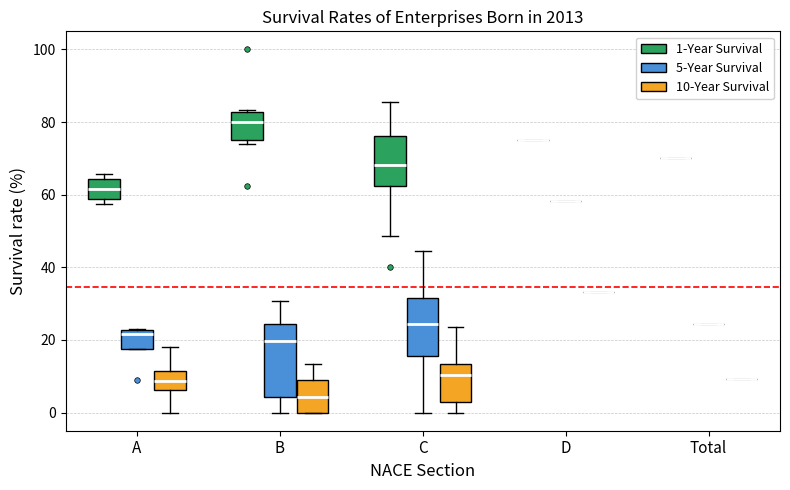

Reading left to right, read every box against the y-axis: the position of its median line, the range the box covers, and the ends of its whiskers. The values are not printed on the chart, so give them approximately, as read against the axis.

A (1-Year Survival): median 62, box 58 to 64, whiskers 58 (just below the box's lower edge) to 66
A (5-Year Survival): median 22 (just below the box's upper edge), box 18 to 22, whiskers 18 to 24
A (10-Year Survival): median 8, box 6 to 12, whiskers 0 to 18
B (1-Year Survival): median 80, box 76 to 82, whiskers 74 to 84
B (5-Year Survival): median 20, box 4 to 24, whiskers 0 to 30
B (10-Year Survival): median 4, box 0 to 10, whiskers 0 to 14
C (1-Year Survival): median 68, box 62 to 76, whiskers 48 to 86
C (5-Year Survival): median 24, box 16 to 32, whiskers 0 to 44
C (10-Year Survival): median 10, box 2 to 14, whiskers 0 to 24
D (1-Year Survival): box collapsed to a line at 76, whiskers 76 to 76
D (5-Year Survival): box collapsed to a line at 58, whiskers 58 to 58
D (10-Year Survival): box collapsed to a line at 34, whiskers 34 to 34
Total (1-Year Survival): box collapsed to a line at 70, whiskers 70 to 70
Total (5-Year Survival): box collapsed to a line at 24, whiskers 24 to 24
Total (10-Year Survival): box collapsed to a line at 10, whiskers 10 to 10